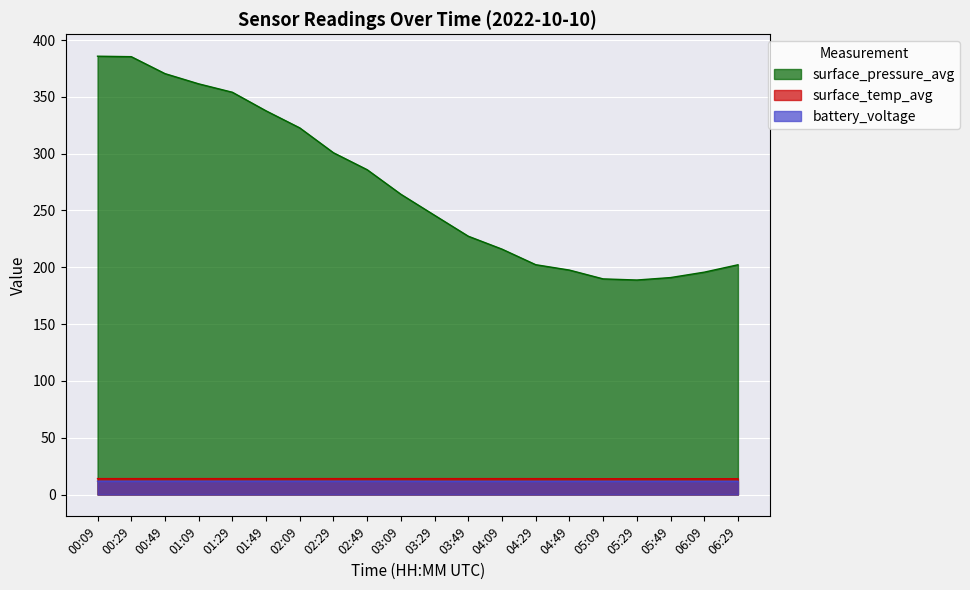

What is the difference between the maximum and second lowest values in the surface_pressure_avg series?

196.0